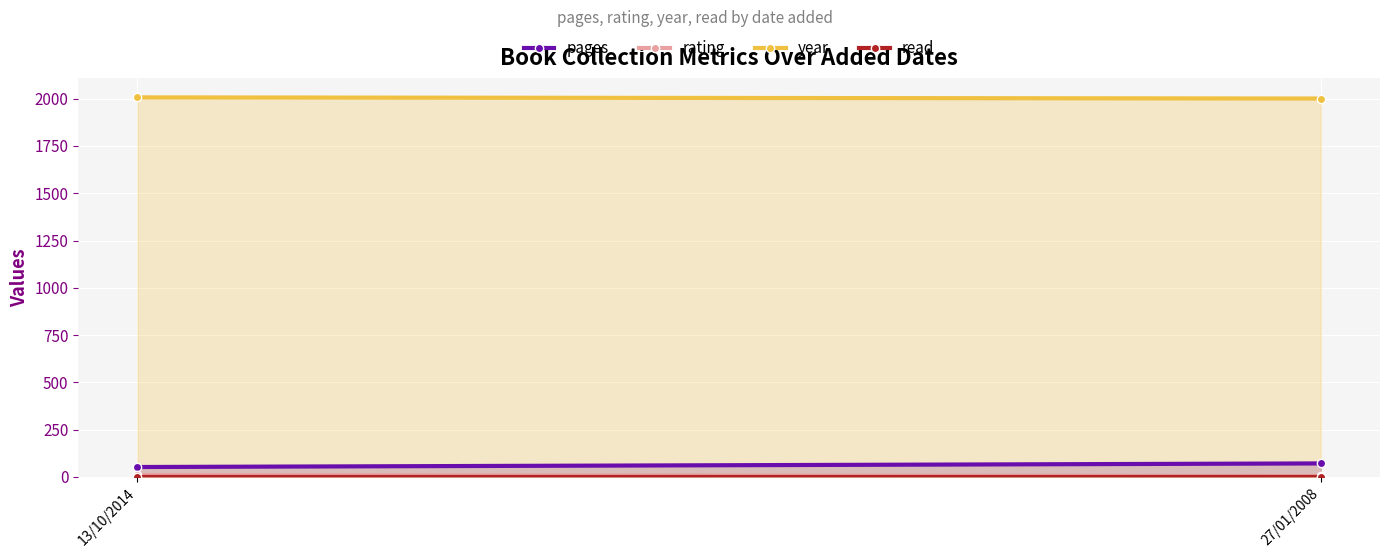

What are all the series names shown in the legend?

pages, rating, year, read